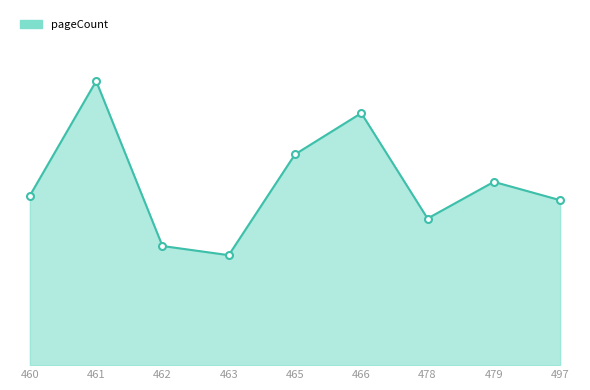

List the labels in order of value, smallest first.

463, 462, 478, 497, 460, 479, 465, 466, 461